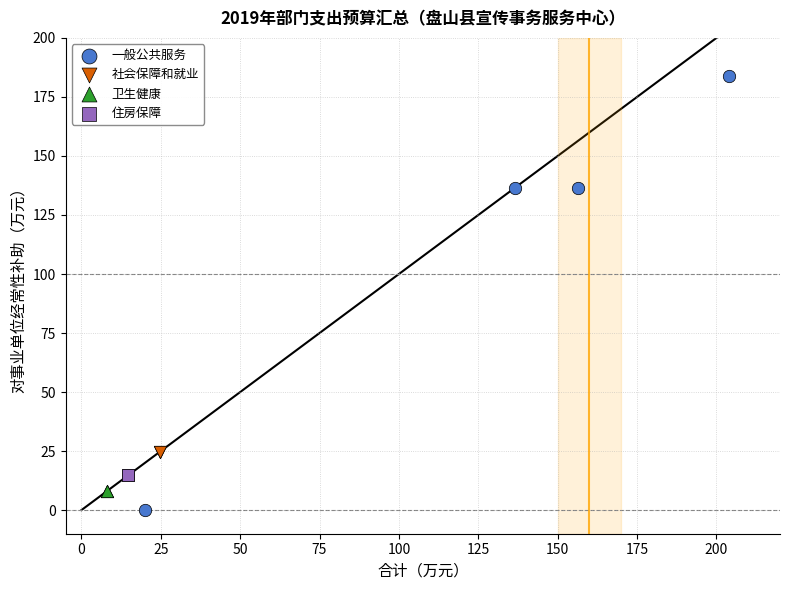

What are all the series names shown in the legend?

一般公共服务, 社会保障和就业, 卫生健康, 住房保障